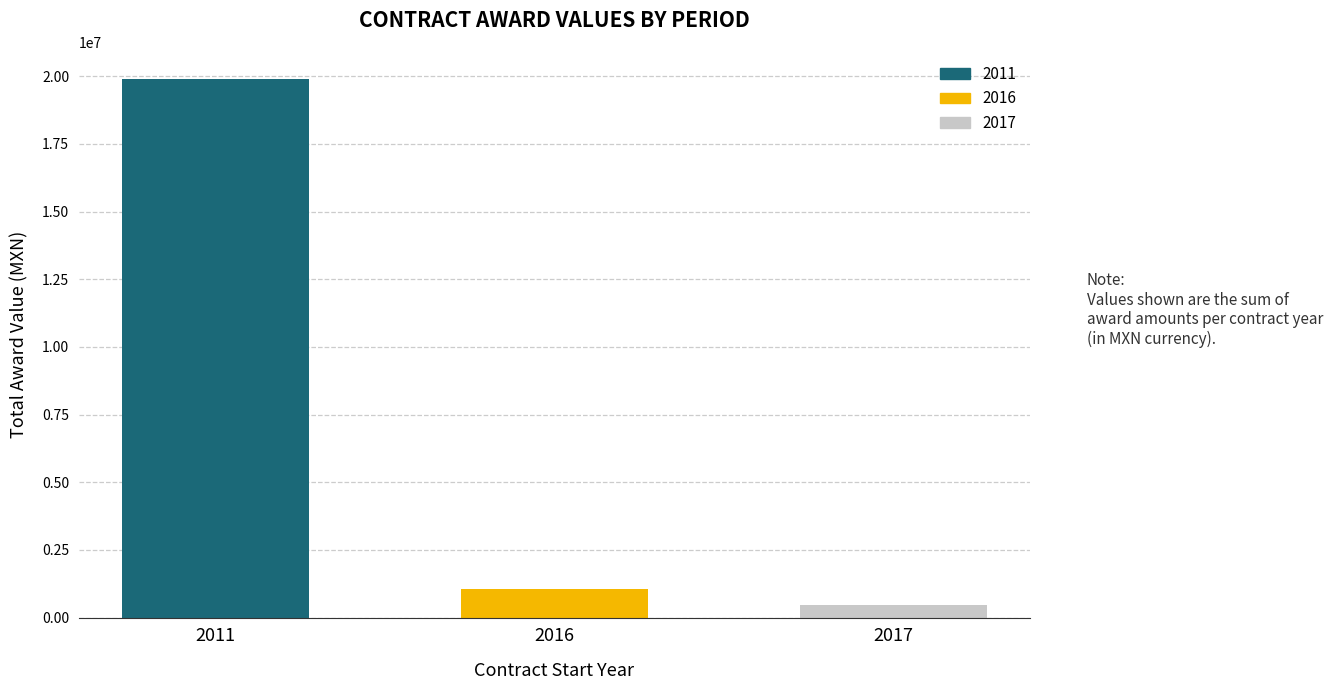

What is the sum of the values at 2017 and 2011?

20362316.6